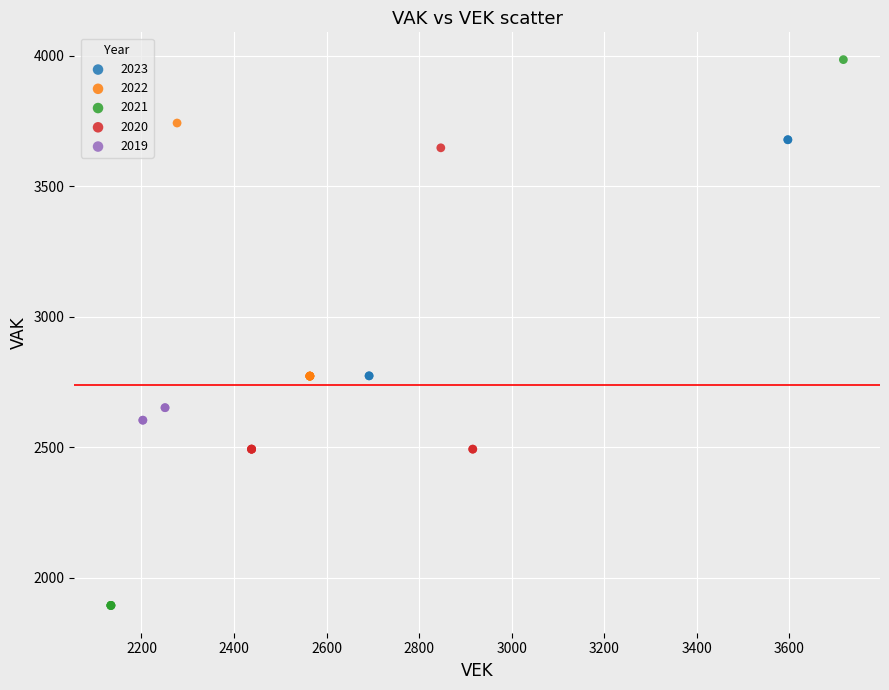

Which series contains the highest Y value?

2021